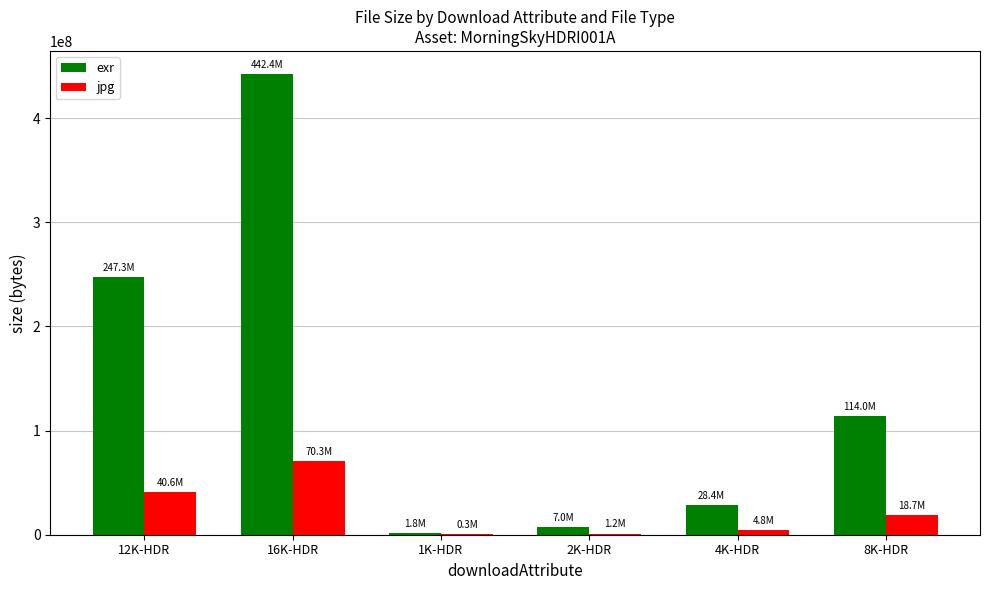

What is the approximate value of exr at 4K-HDR, to the nearest 100?

28448900